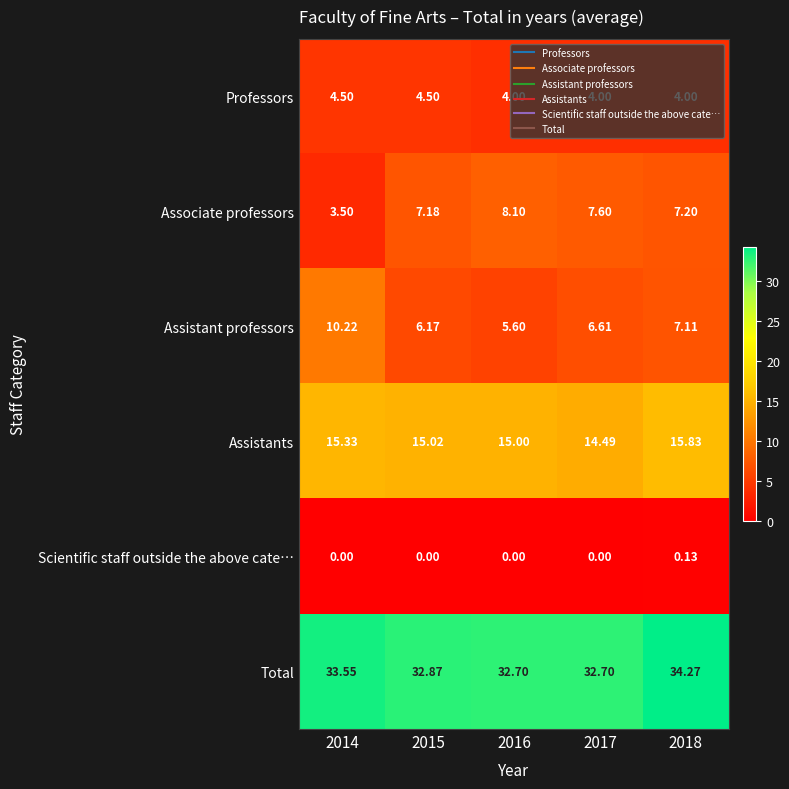

Between 2014 and 2018, which series saw the biggest shift?

Associate professors